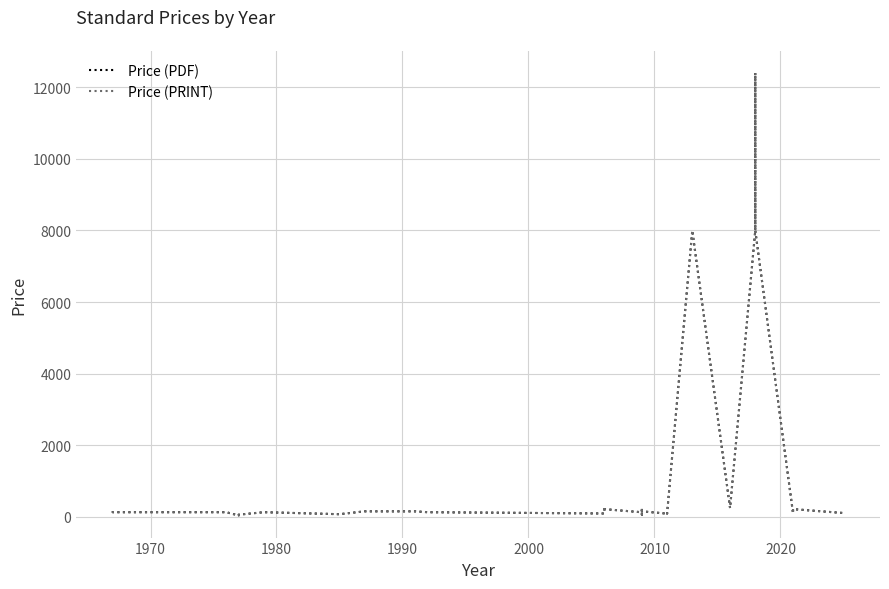

In Price (PRINT), how many points are higher than both neighbors (excluding endpoints)?

7